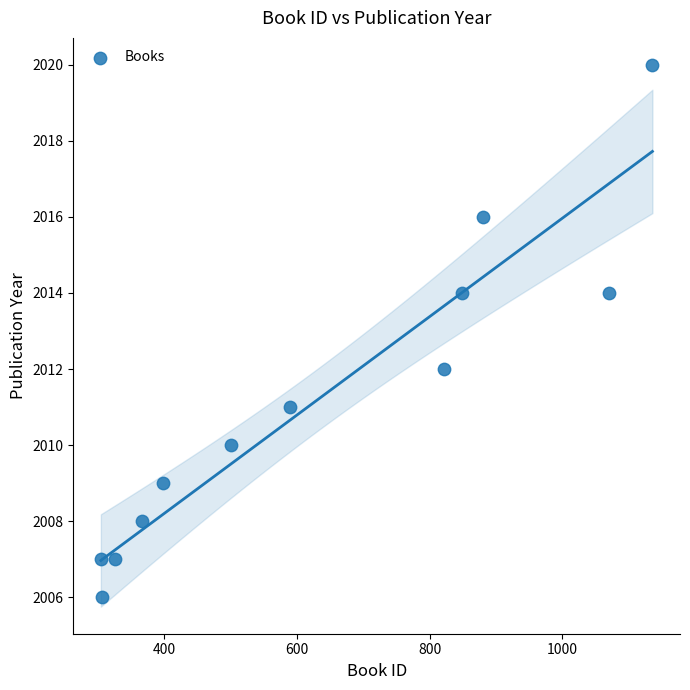

What is the range of Y values (max minus min)?

14